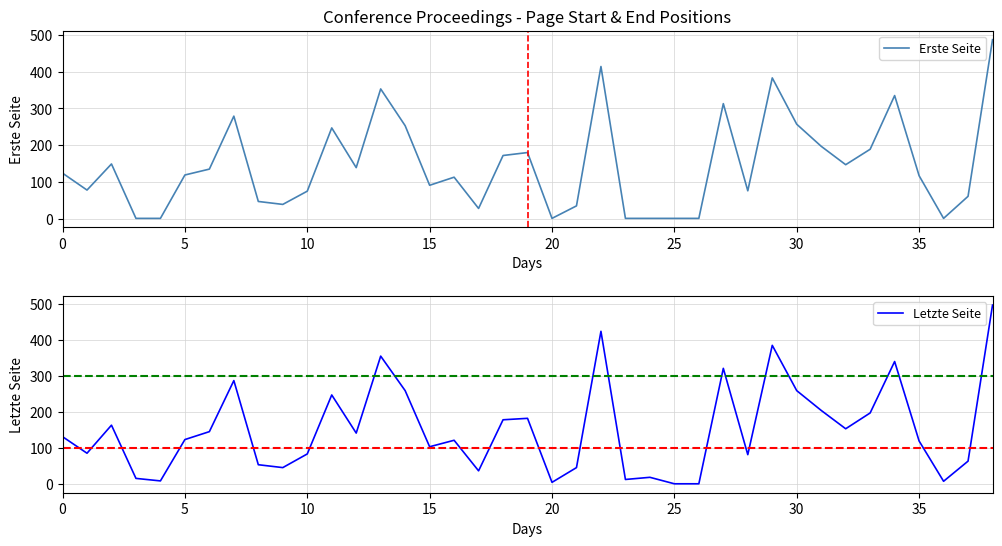

Count the number of categories in the chart.

39